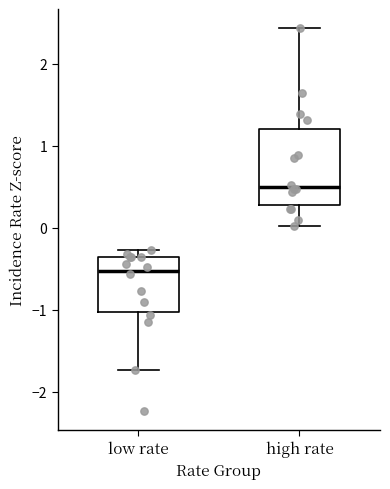

Reading left to right, transcribe this box plot: for each box, give where its median line is, the range the box spans, and where its two whiskers end, as read against the y-axis. The values are not printed on the chart, so give them approximately, as read against the axis.

low rate: median -0.5, box -1.0 to -0.4, whiskers -1.7 to -0.3
high rate: median 0.5, box 0.3 to 1.2, whiskers 0.0 to 2.4